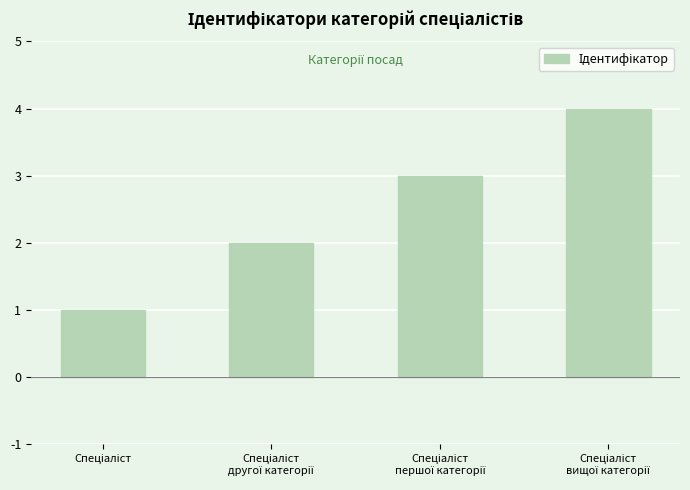

Reading left to right, transcribe all the data shown in this chart.

1	2	3	4